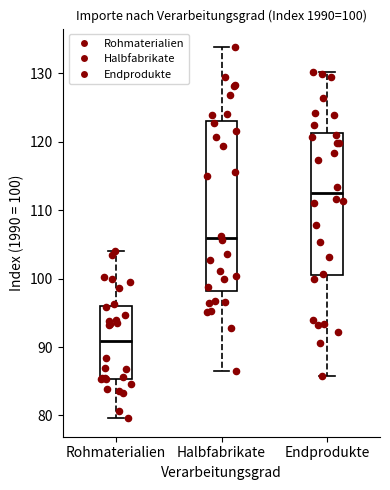

Which box's median line is the lowest?

Rohmaterialien